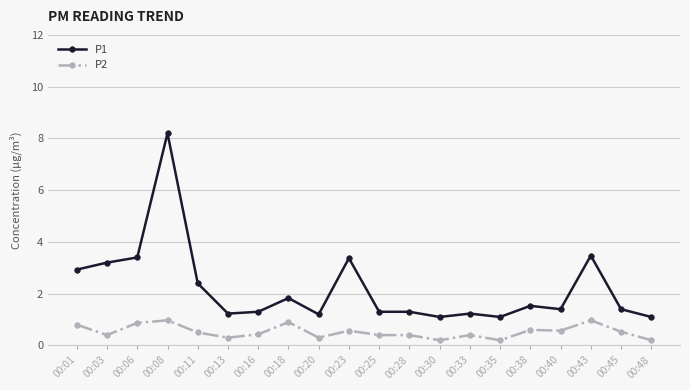

Is it true that P2 equals 0.5 at 00:11?

True